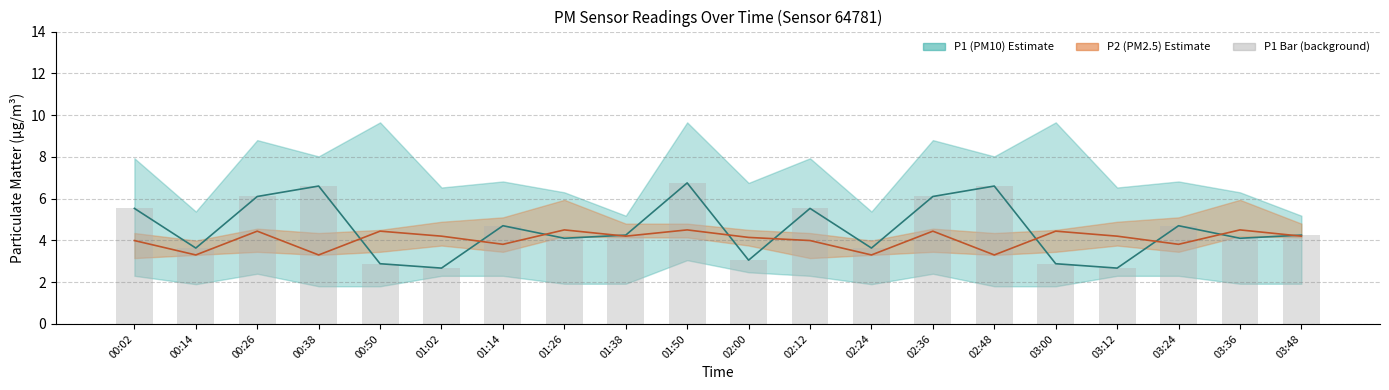

At how many categories does at least one series exceed 3?

20